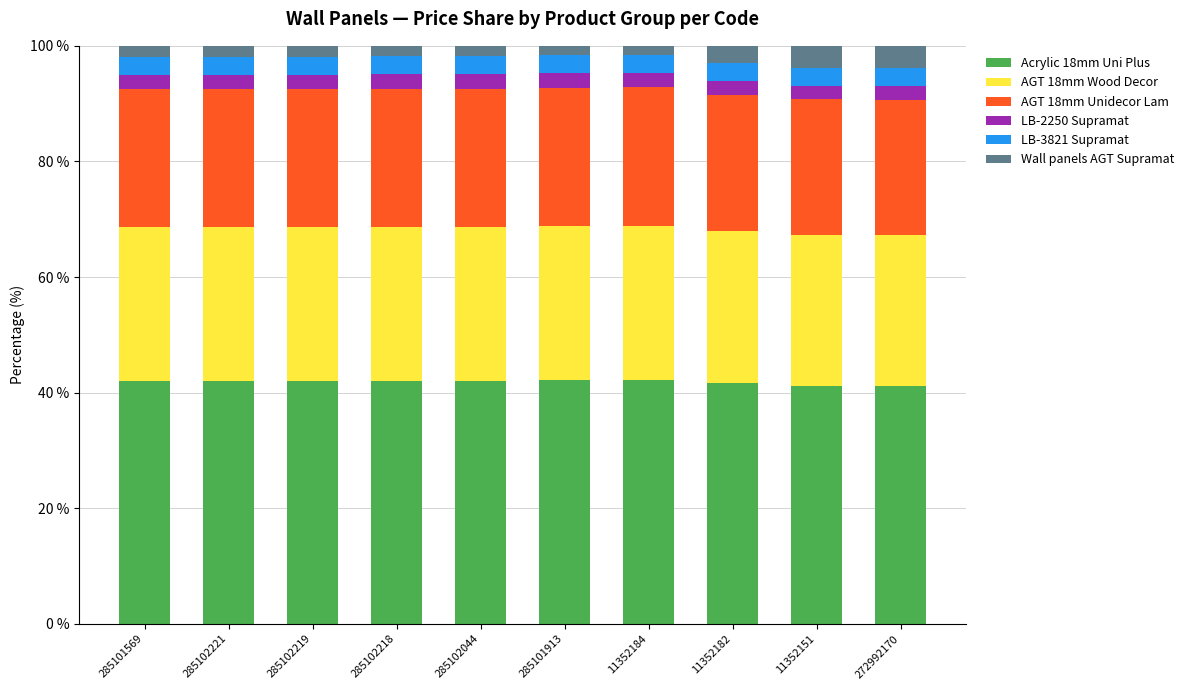

The value of Acrylic 18mm Uni Plus at 285101569 is 42.0. True or false?

True